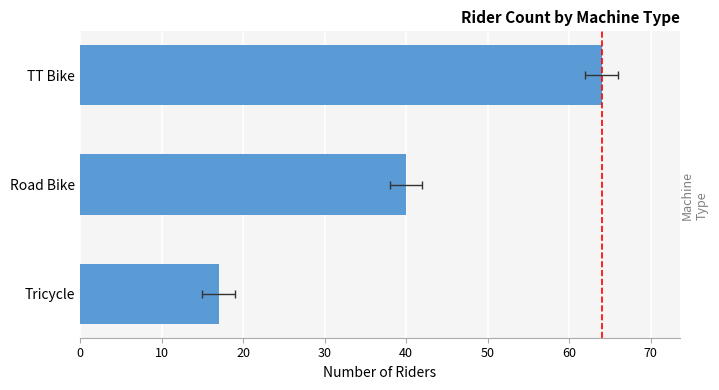

Reading left to right, list all the values displayed in this chart.

64	40	17